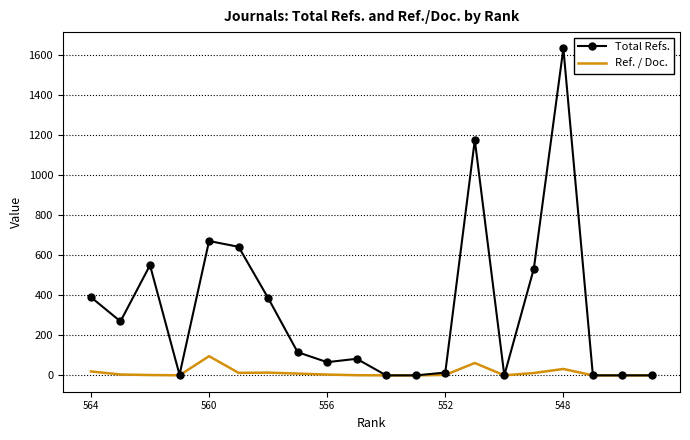

Is it true that Total Refs. equals -875.4 at 18?

False